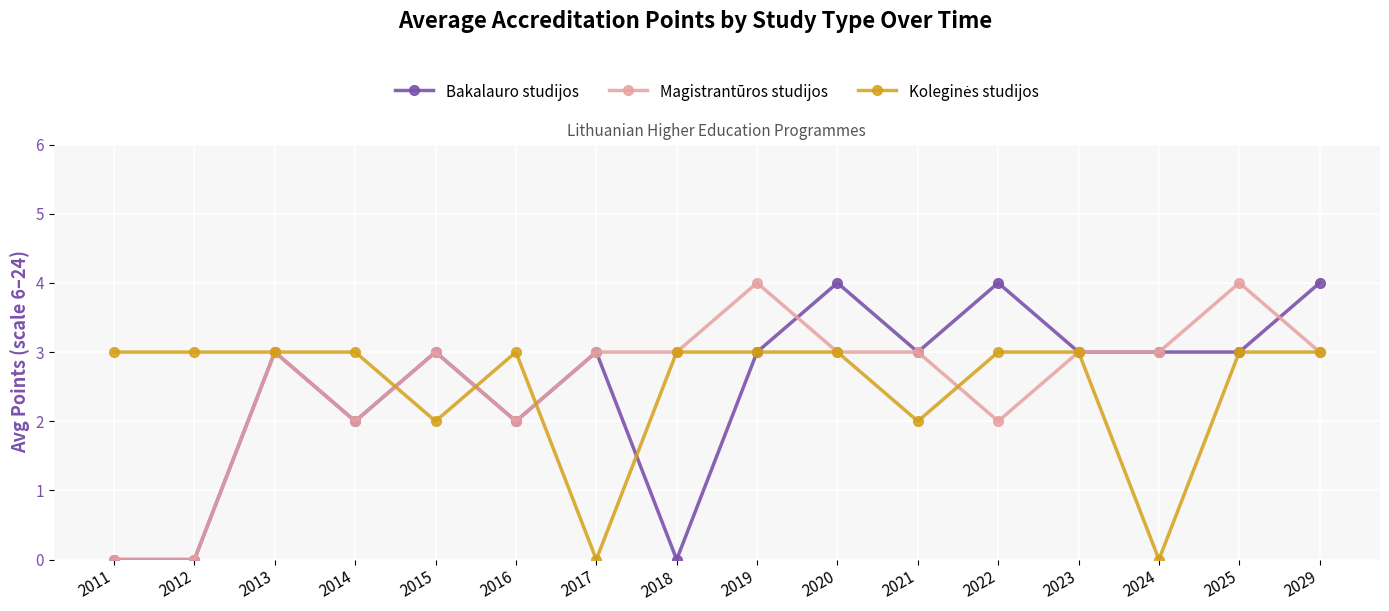

What is the value of the Bakalauro studijos point at the 7th from the left?

3